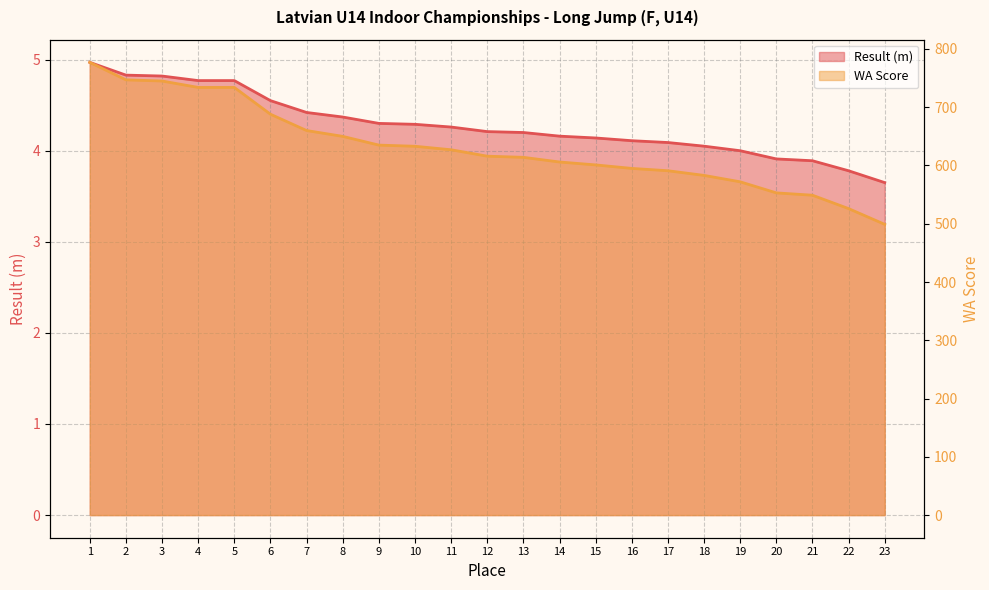

The value of WA Score at 21 is 944.5. True or false?

False